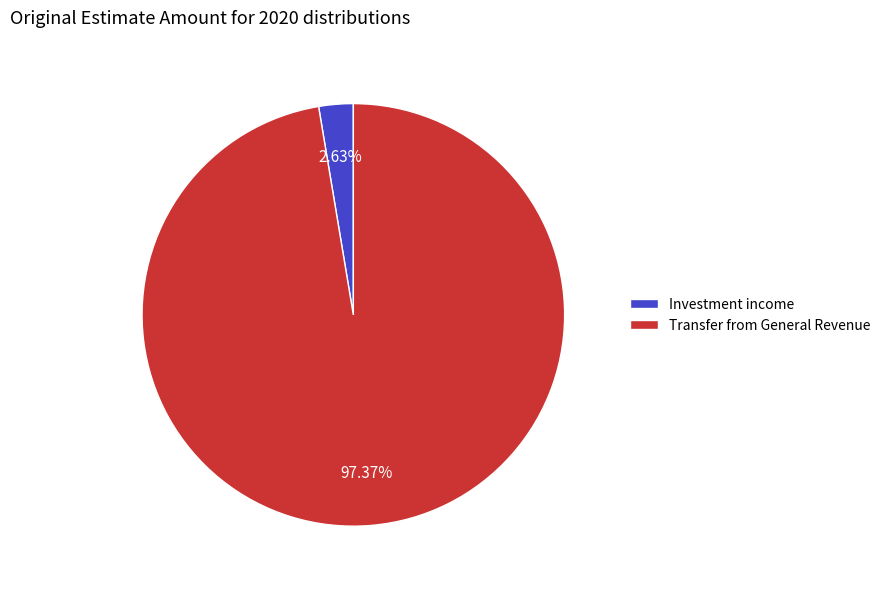

What is the smallest slice in the pie chart?

Investment income